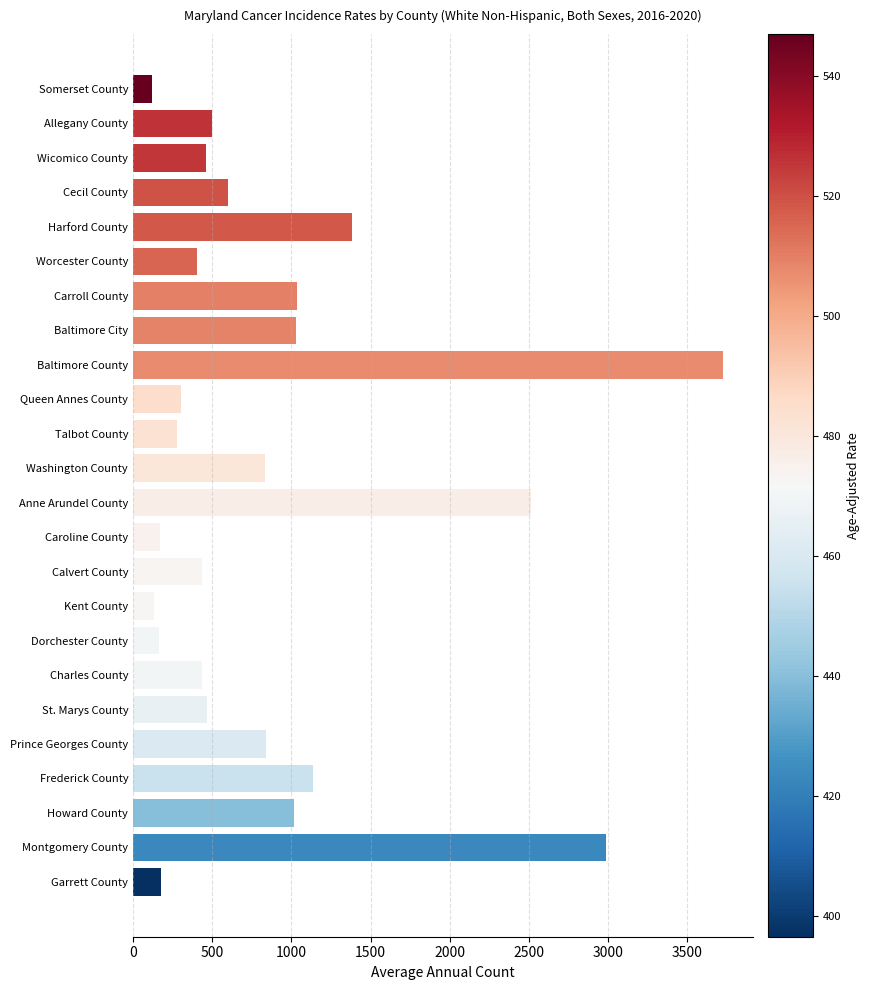

What is the label of the 18th bar from the top?

Charles County